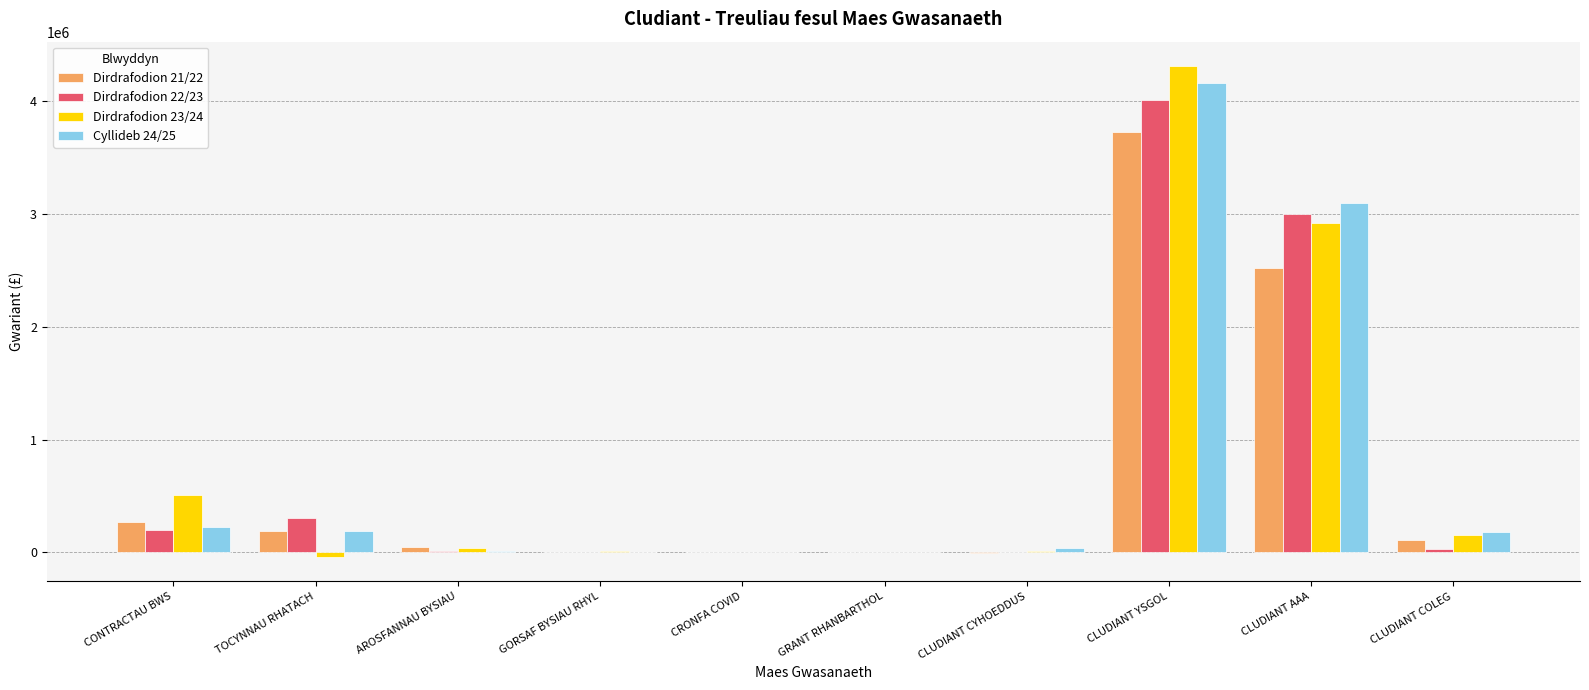

What are all the series names shown in the legend?

Dirdrafodion 21/22, Dirdrafodion 22/23, Dirdrafodion 23/24, Cyllideb 24/25